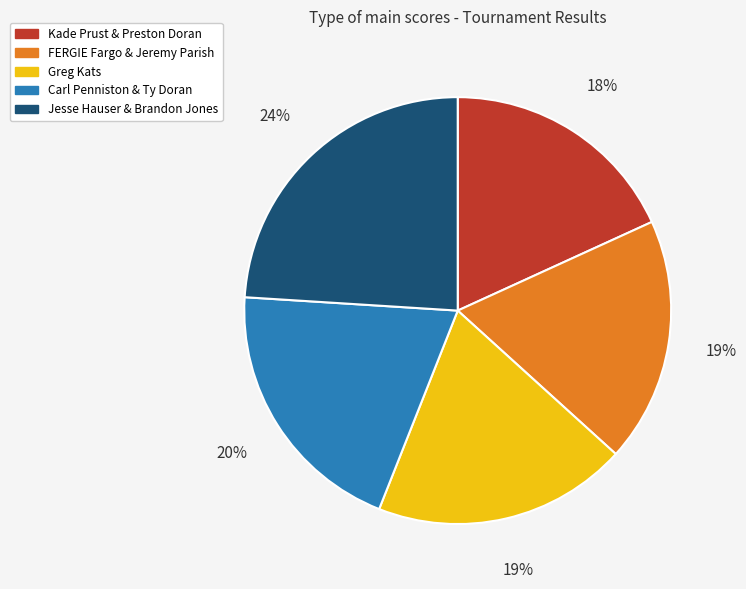

To the nearest percent, what portion does Kade Prust & Preston Doran represent?

18%